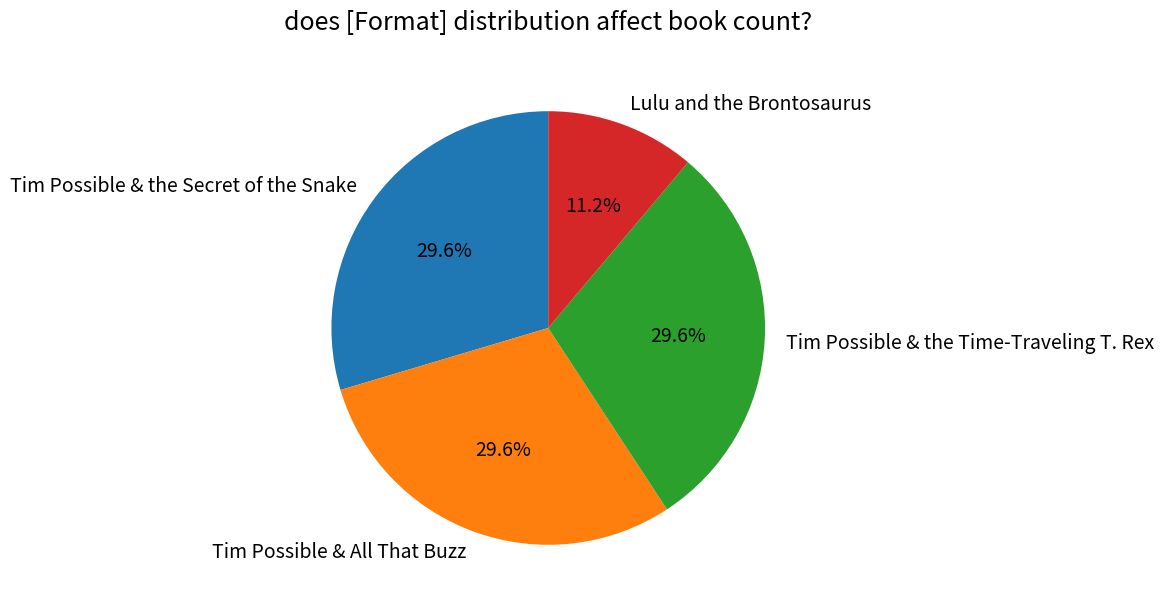

To the nearest percent, what is the combined percentage of Tim Possible & All That Buzz and Tim Possible & the Time-Traveling T. Rex?

59%